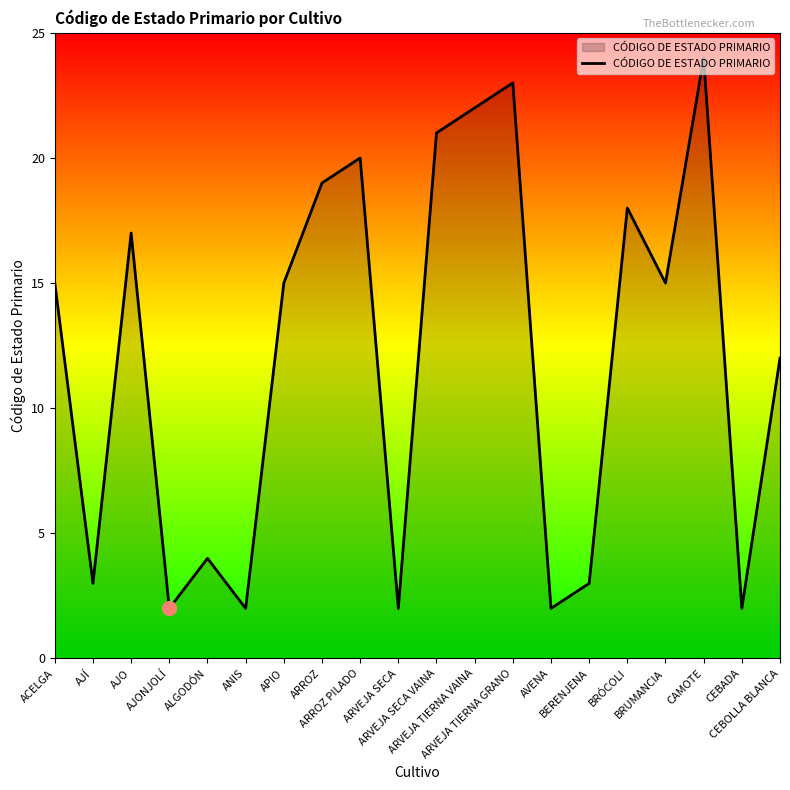

What is the difference between the maximum and minimum values?

22